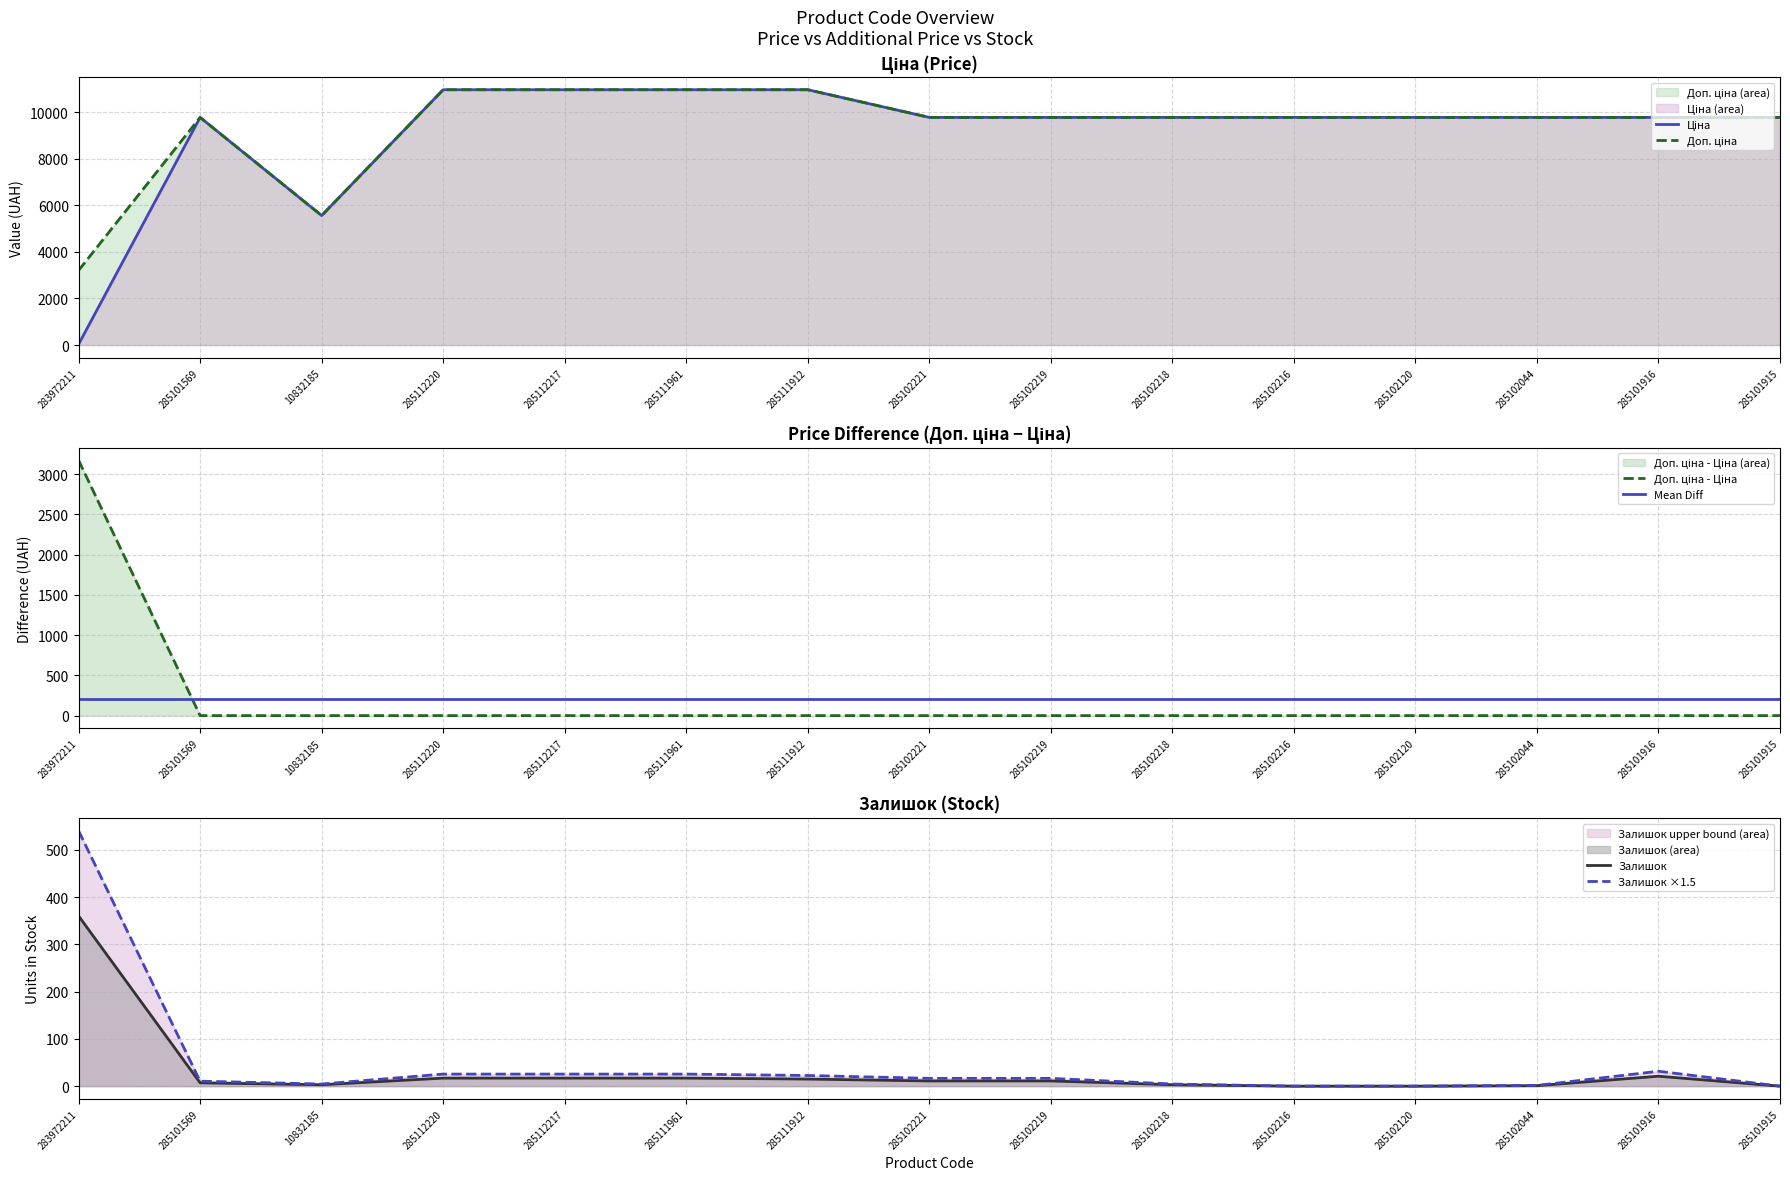

At which category is the sum across all series the highest?

285112220